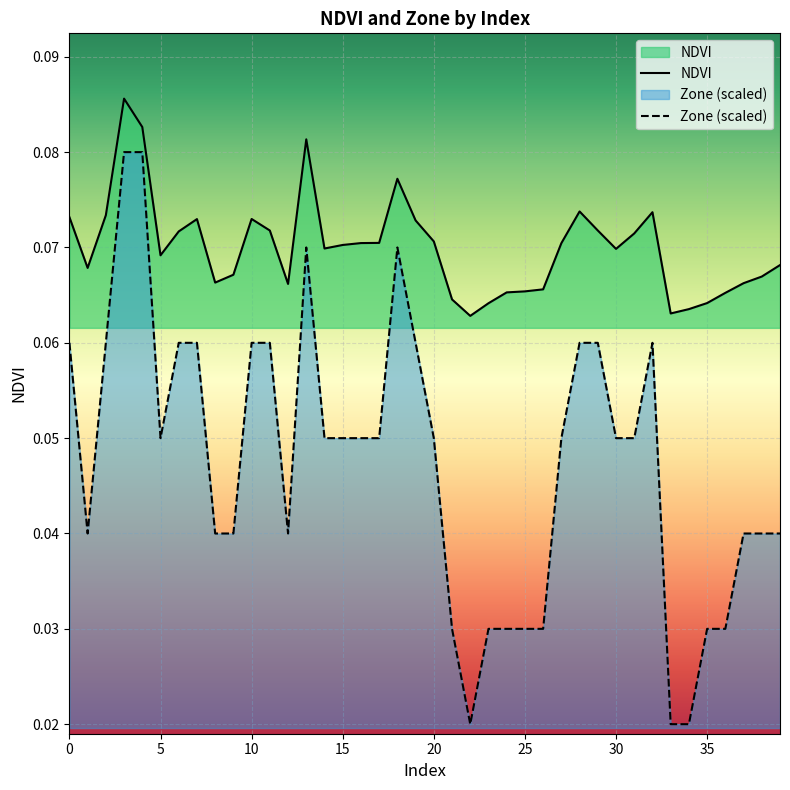

What is the sum of all NDVI values?

2.8